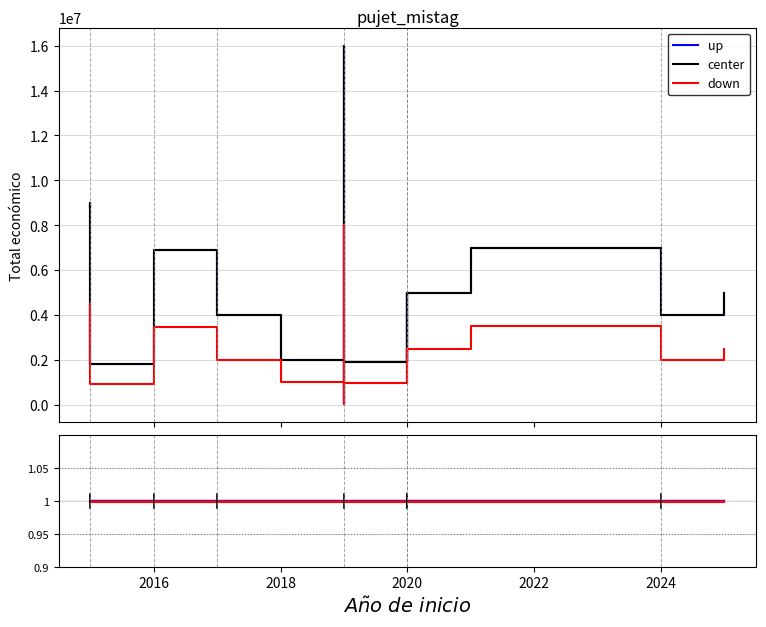

The value of down at 2024 is 1.5. True or false?

False